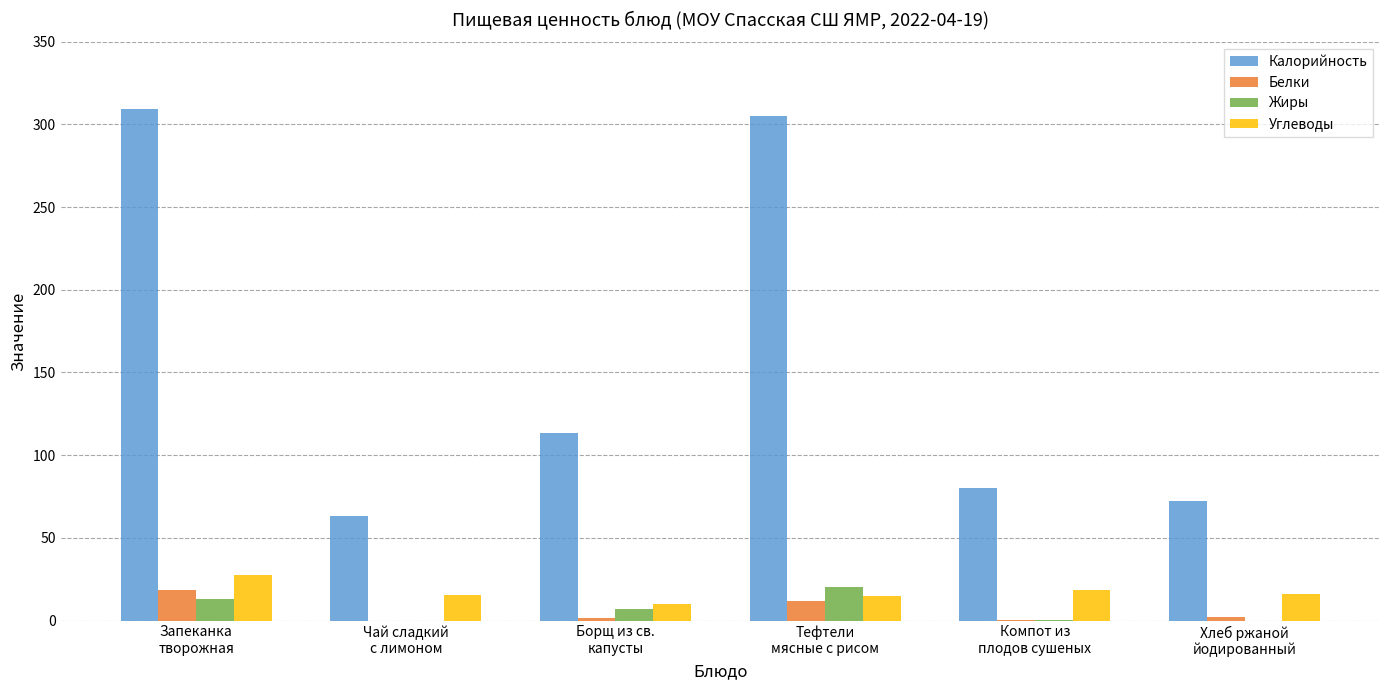

What is the maximum value for Жиры?

20.0